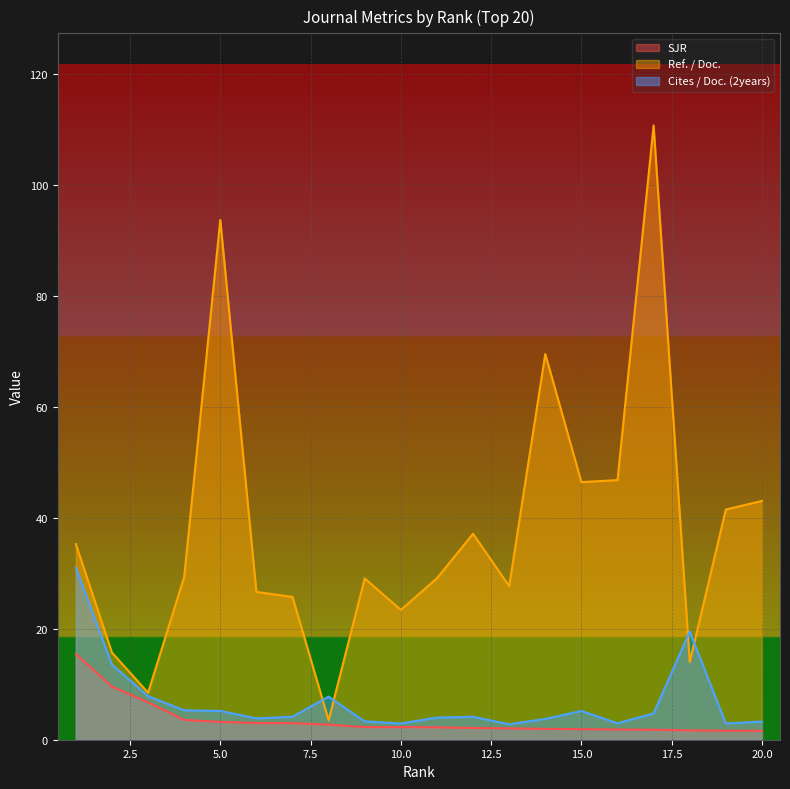

List the series in order of their peak value, highest first.

Ref. / Doc., Cites / Doc. (2years), SJR